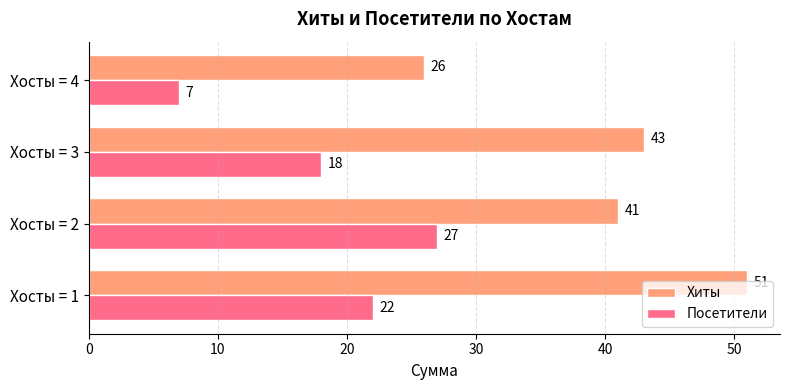

Which series has the largest range (max minus min)?

Хиты